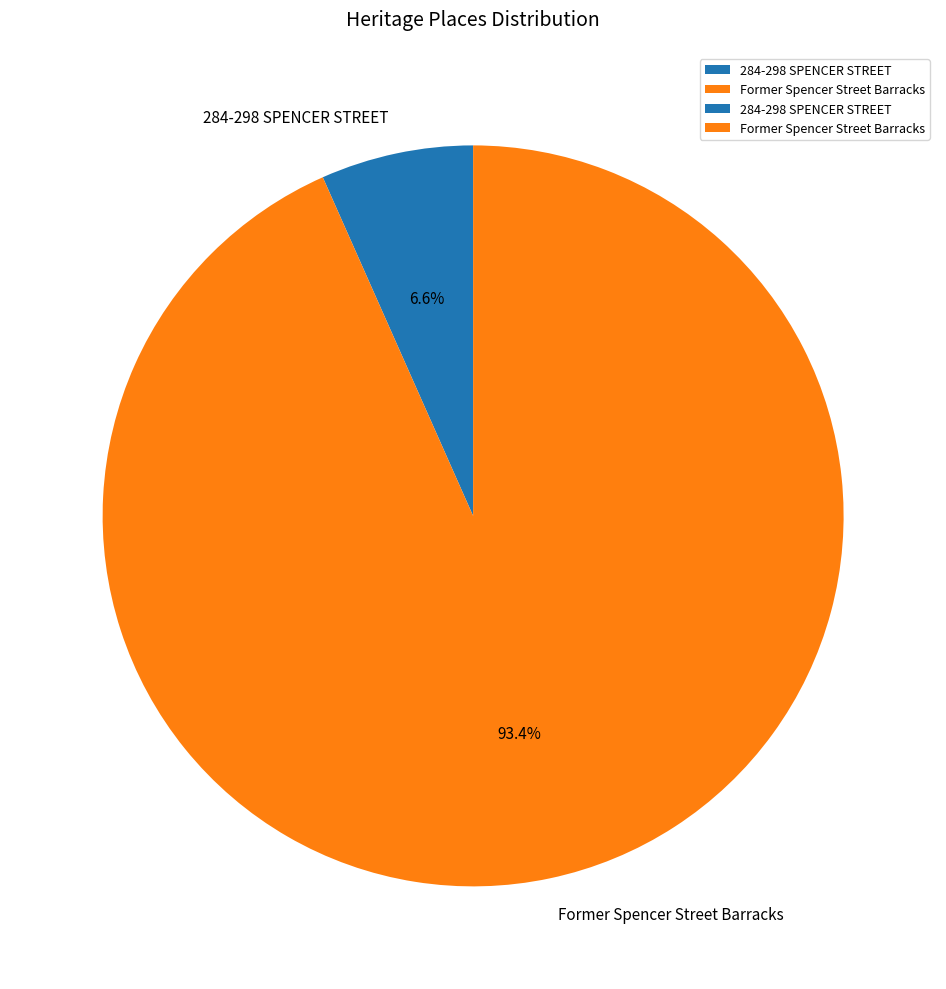

Rank the categories by value from lowest to highest.

284-298 SPENCER STREET, Former Spencer Street Barracks